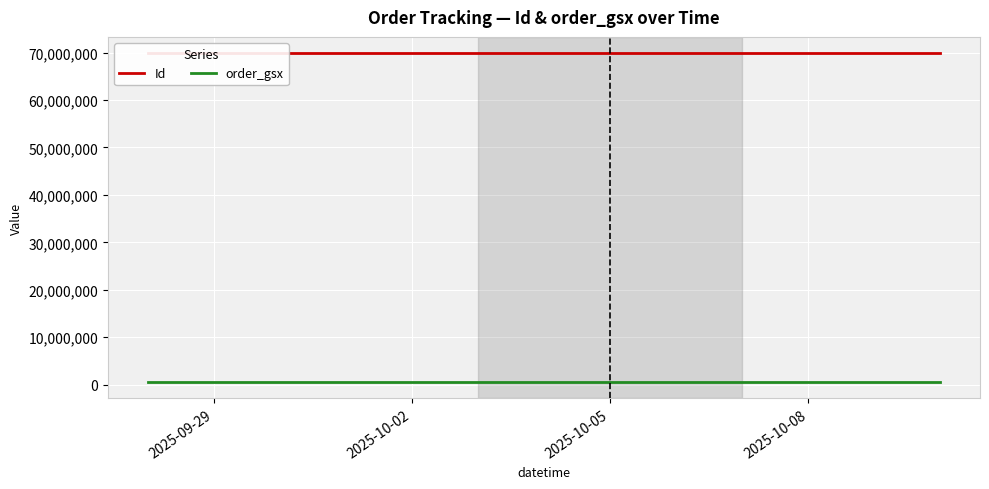

Rank the series by their average value, from highest to lowest.

Id, order_gsx